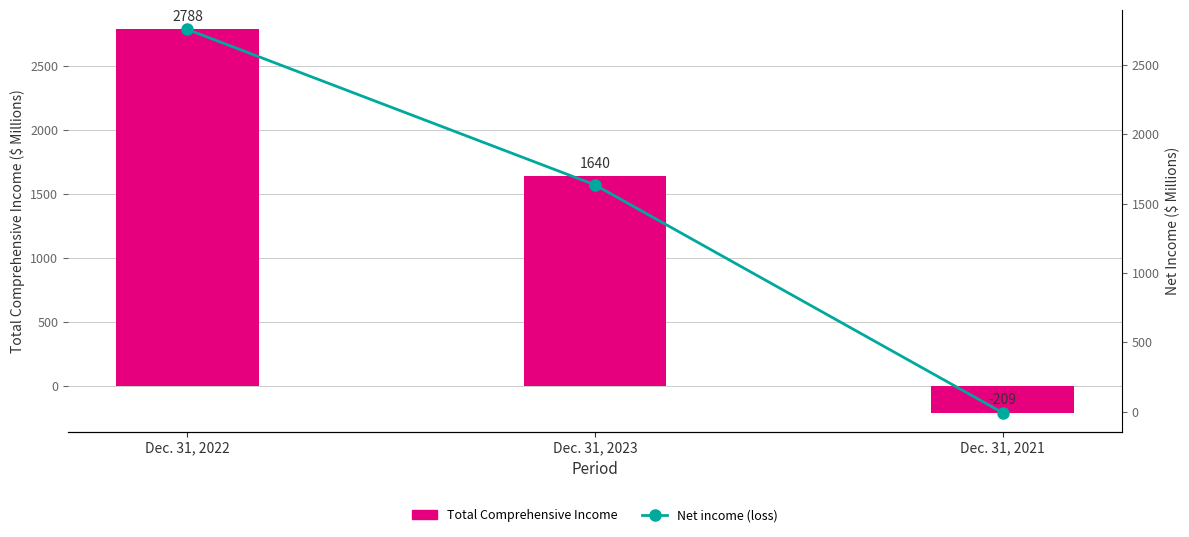

At which label does Total Comprehensive Income reach its minimum?

Dec. 31, 2021